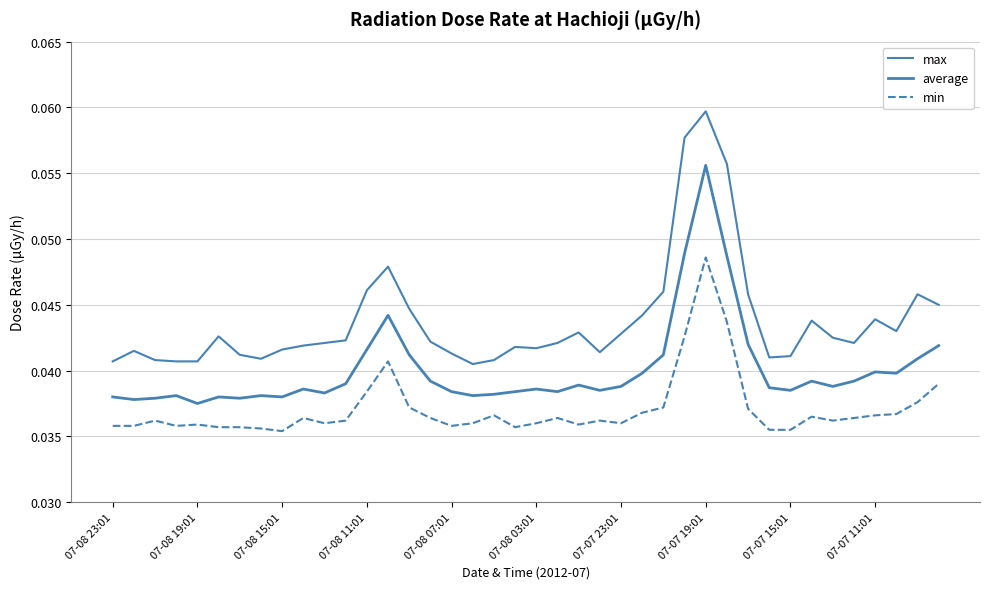

Does the chart display data point markers on the line(s)?

No